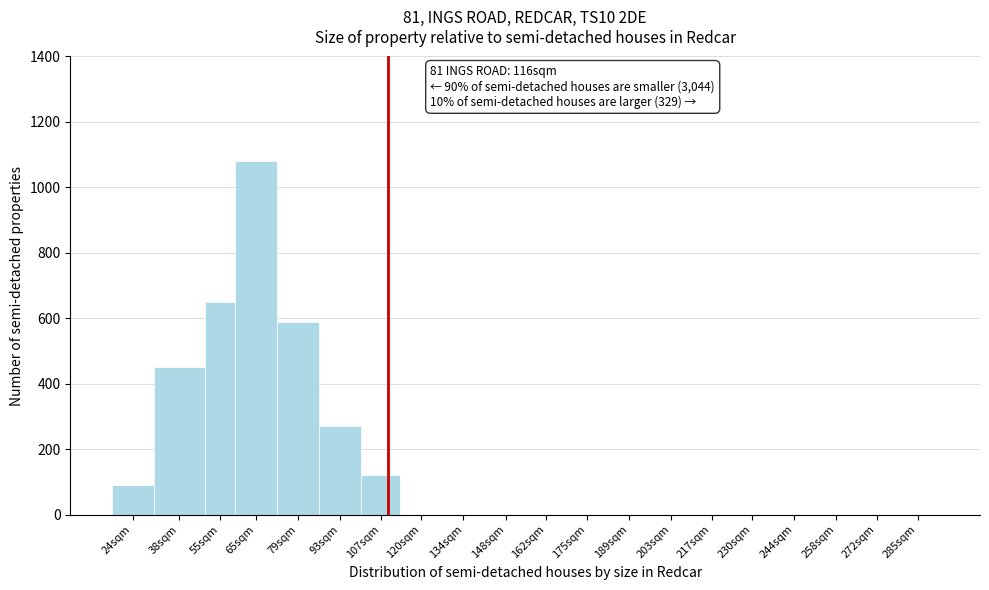

Reading right to left, transcribe all the data shown in this chart.

285sqm=0	272sqm=0	258sqm=0	244sqm=0	230sqm=0	217sqm=0	203sqm=0	189sqm=0	175sqm=0	162sqm=0	148sqm=0	134sqm=0	120sqm=0	107sqm=120	93sqm=270	79sqm=590	65sqm=1080	55sqm=650	38sqm=450	24sqm=90